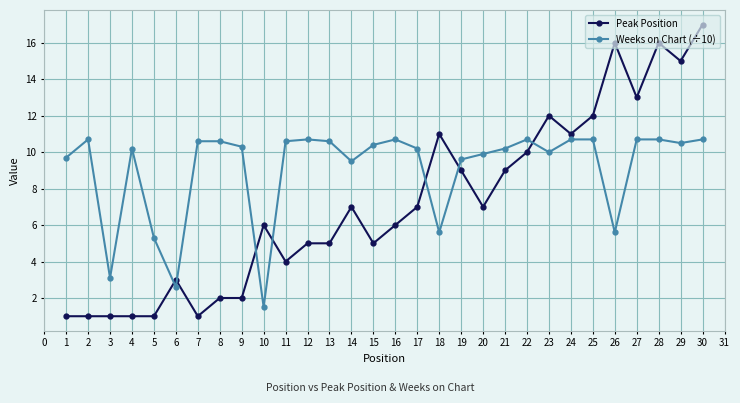

What is the difference between the second highest and second lowest values in the Weeks on Chart (÷10) series?

8.1